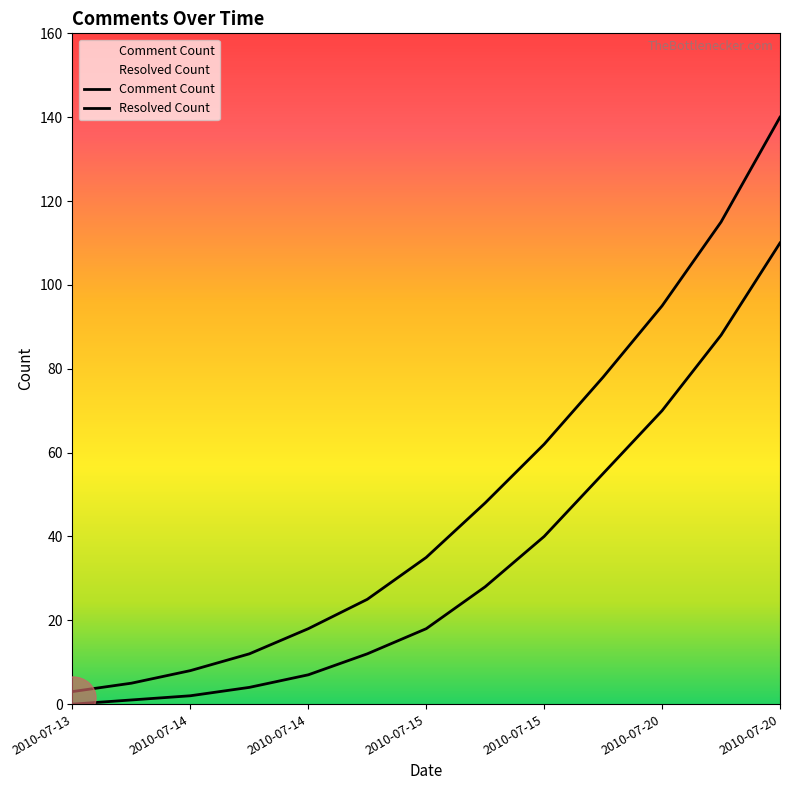

How many lines are shown in the chart?

2